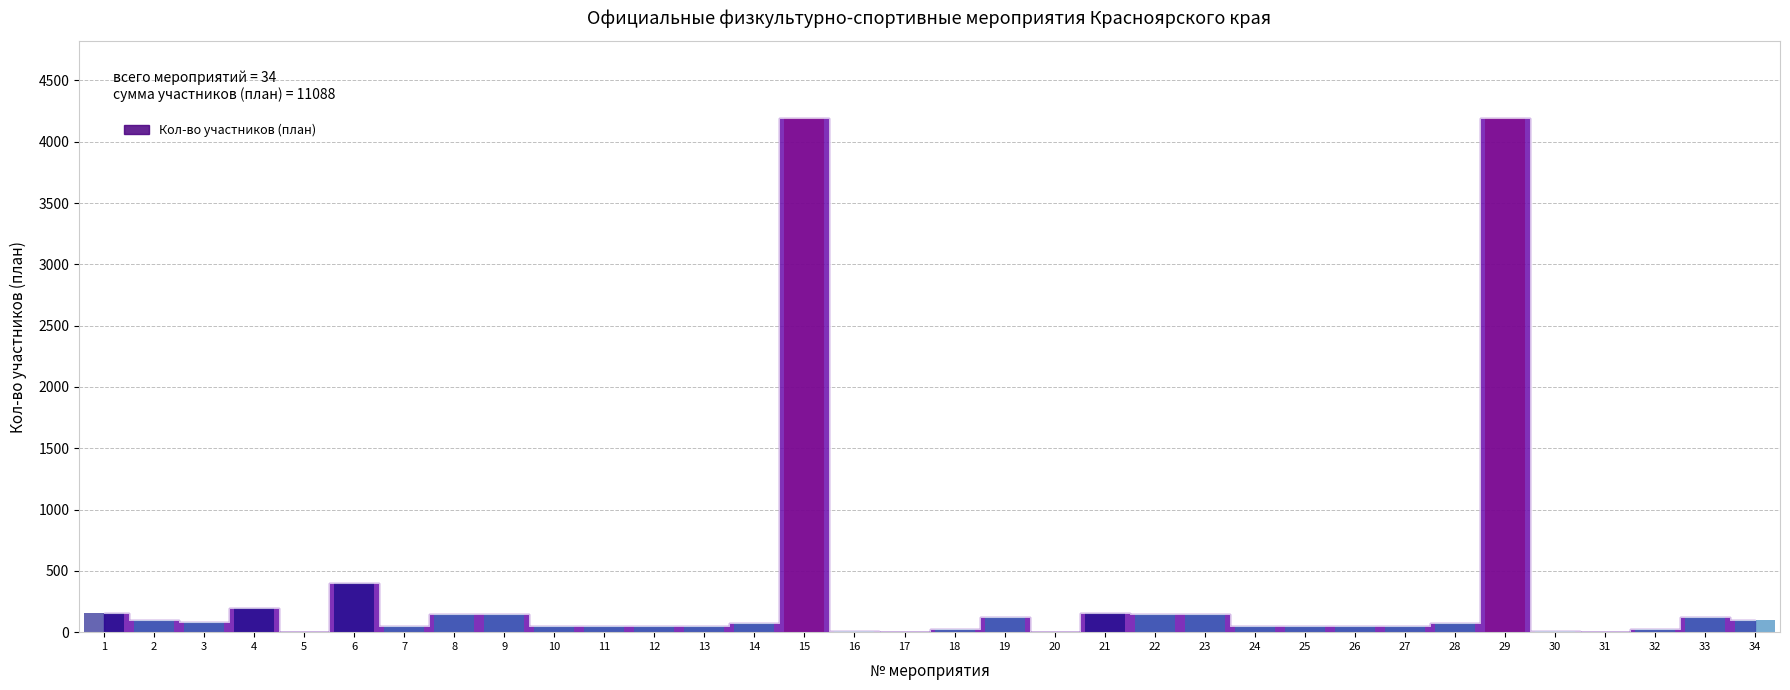

Does the chart contain any negative values?

No